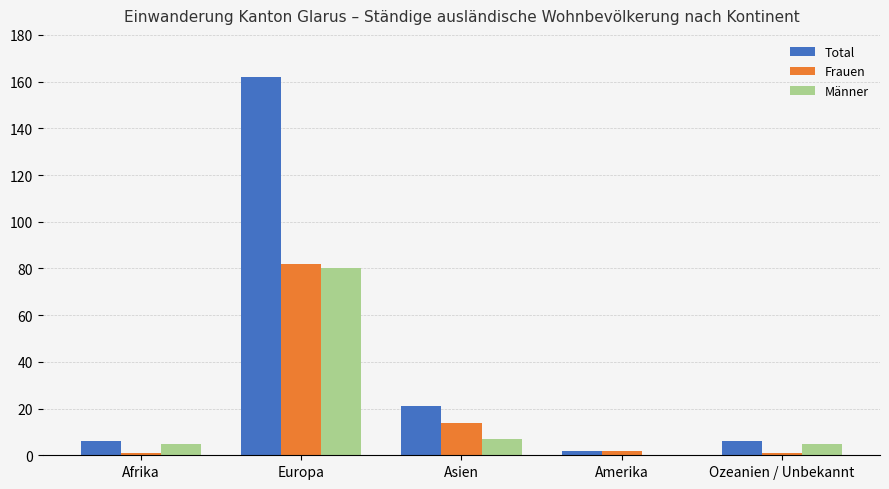

Is the value of Frauen at Europa greater than the value of Männer at Europa?

Yes